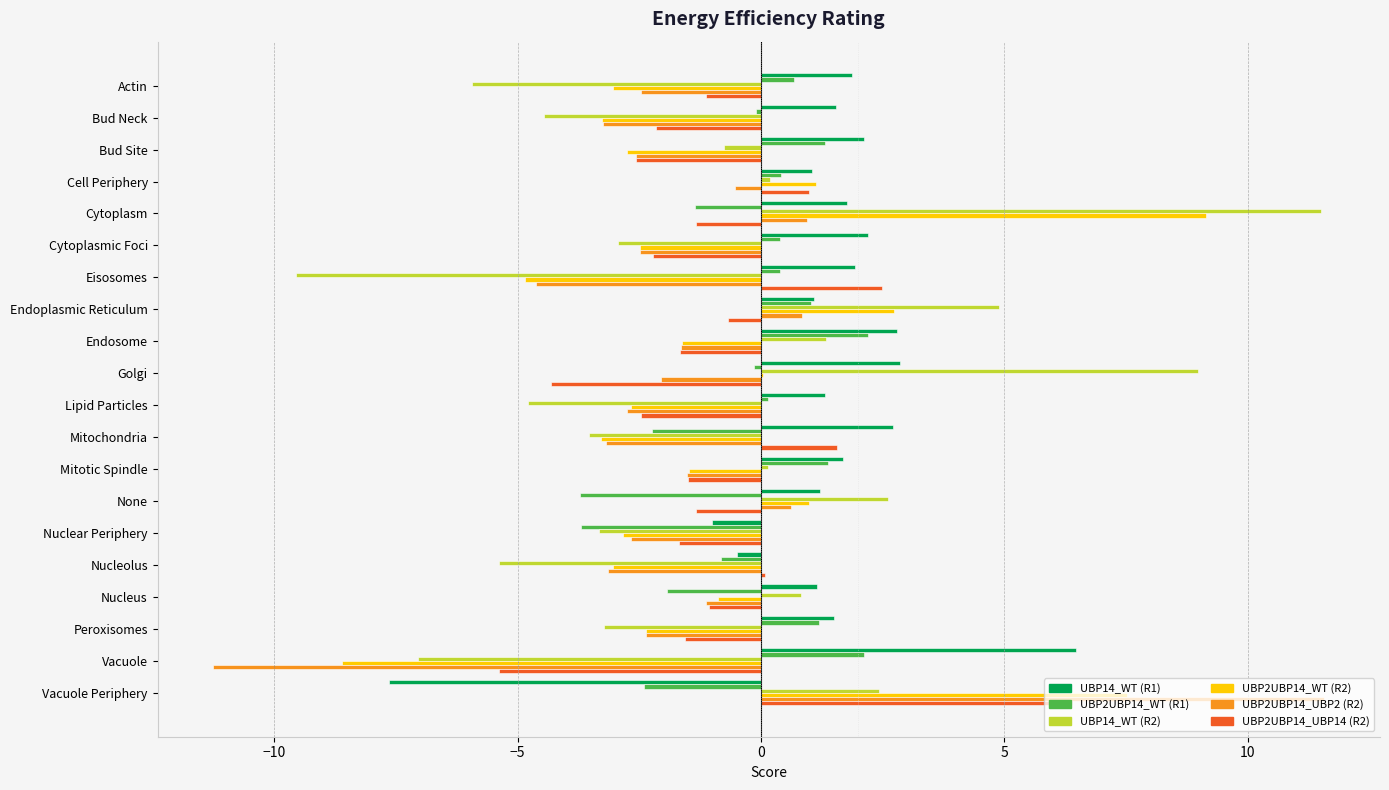

Which series has the largest total across all categories?

UBP14_WT (R1)